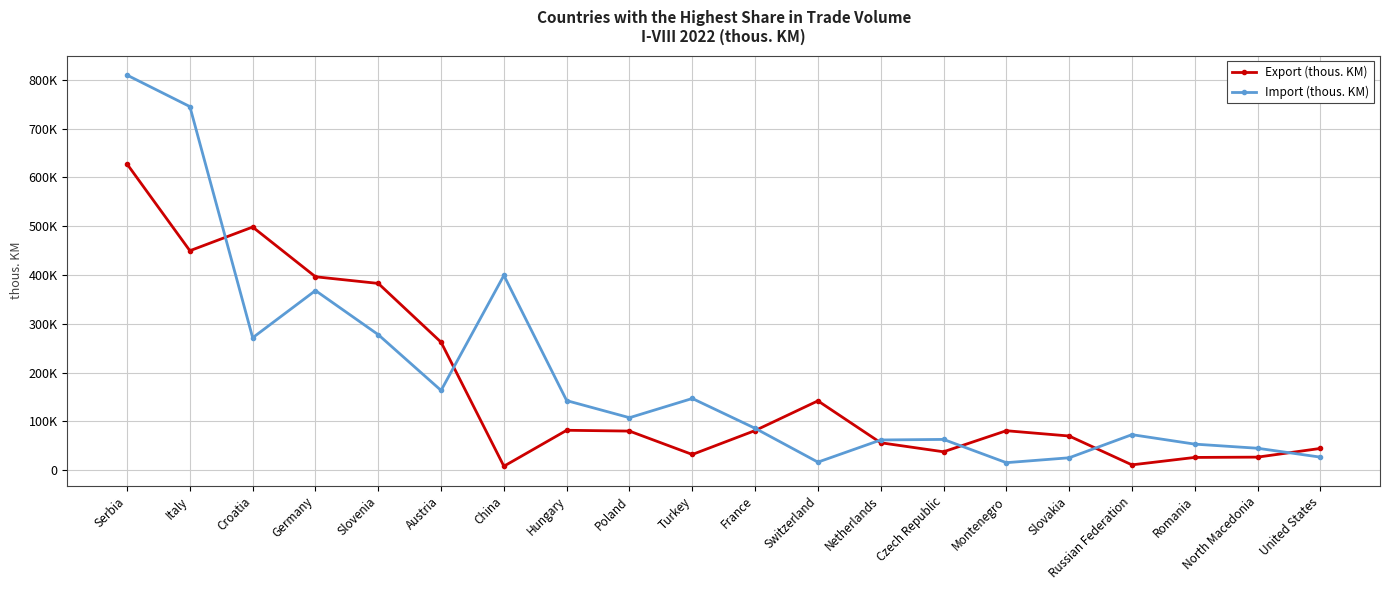

What is the total value across all series at Austria?

425963